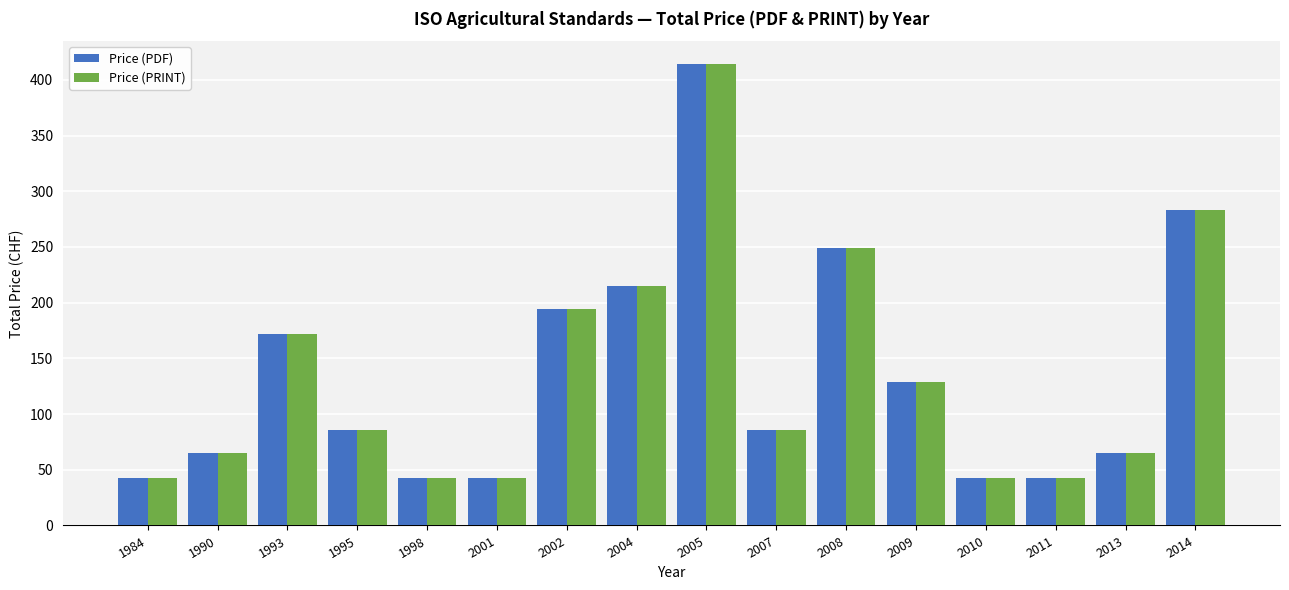

Reading left to right, what are all the values shown in this chart?

Price (PDF): 43	65	172	86	43	43	194	215	414	86	249	129	43	43	65	283
Price (PRINT): 43	65	172	86	43	43	194	215	414	86	249	129	43	43	65	283